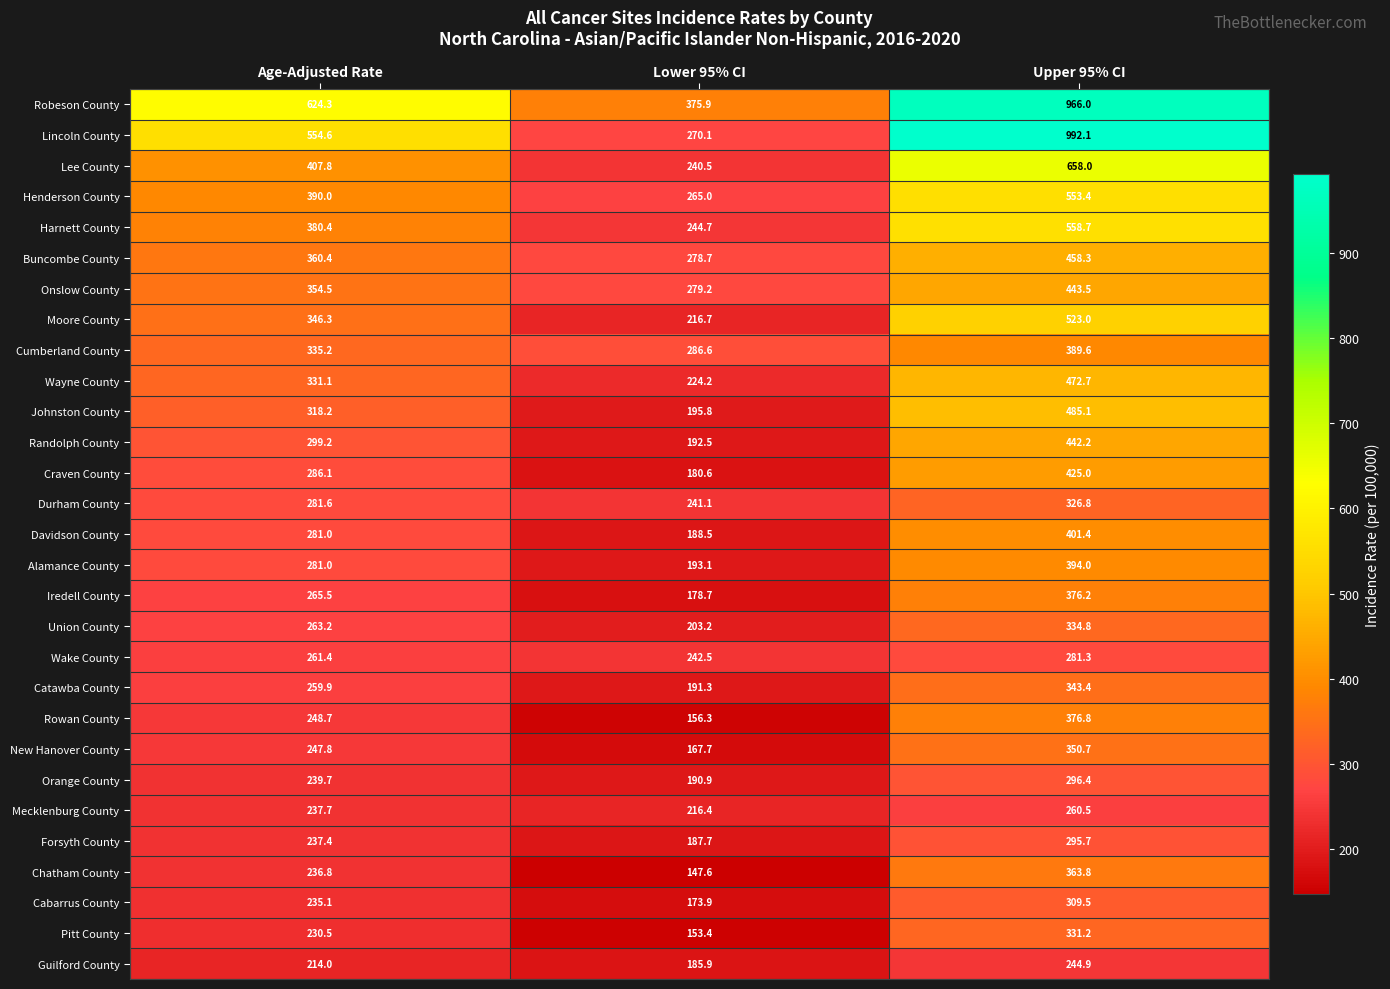

What is the difference between the highest and lowest values at Age-Adjusted Rate?

410.3